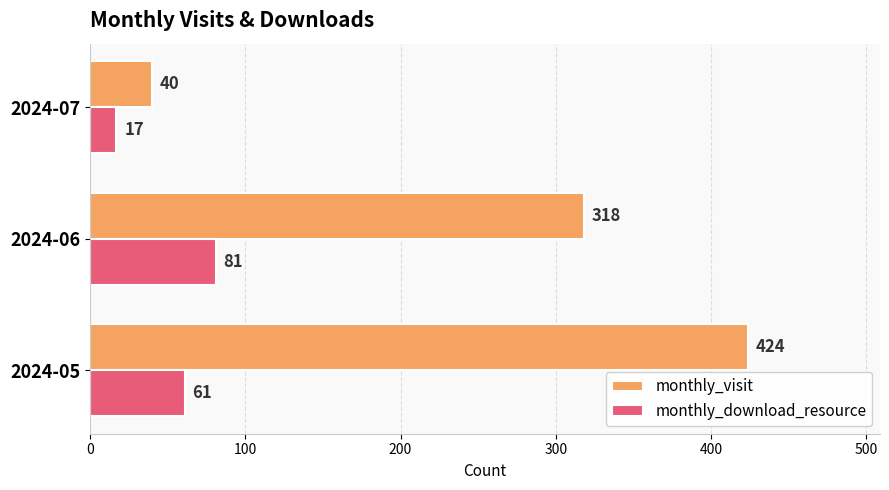

How many series are shown in this chart?

2